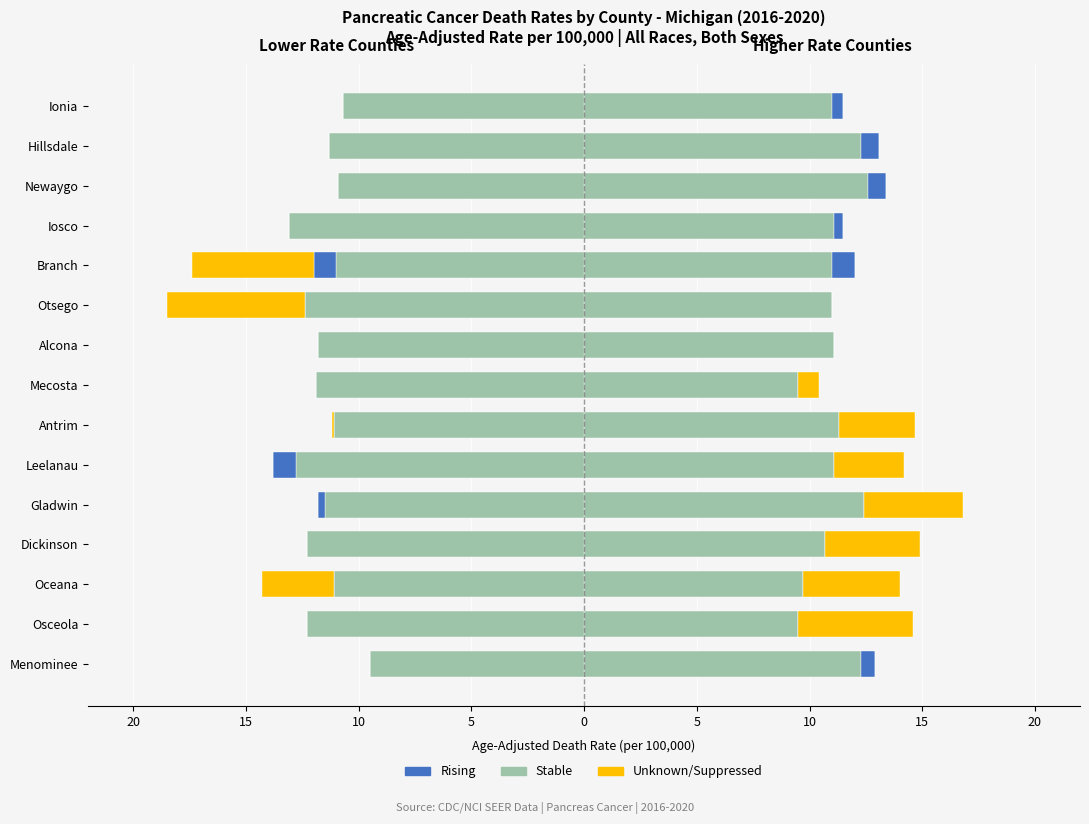

Reading right to left, extract all data points from this chart.

Stable: 11.0	12.3	12.6	11.1	11.0	11.0	11.1	9.5	11.3	11.1	12.4	10.7	9.7	9.5	12.3
Rising: 0.5	0.8	0.8	0.4	1.0	0.0	0.0	0.0	0.0	0.0	0.0	0.0	0.0	0.0	0.6
Unknown/Suppressed: 0.0	0.0	0.0	0.0	0.0	0.0	0.0	0.9	3.4	3.1	4.4	4.2	4.3	5.1	0.0